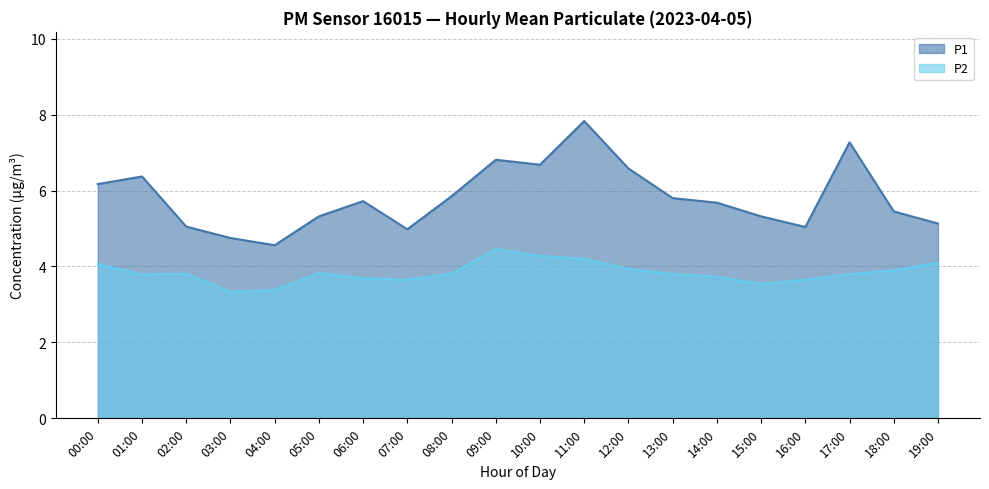

At which label does P1 reach its peak?

11:00